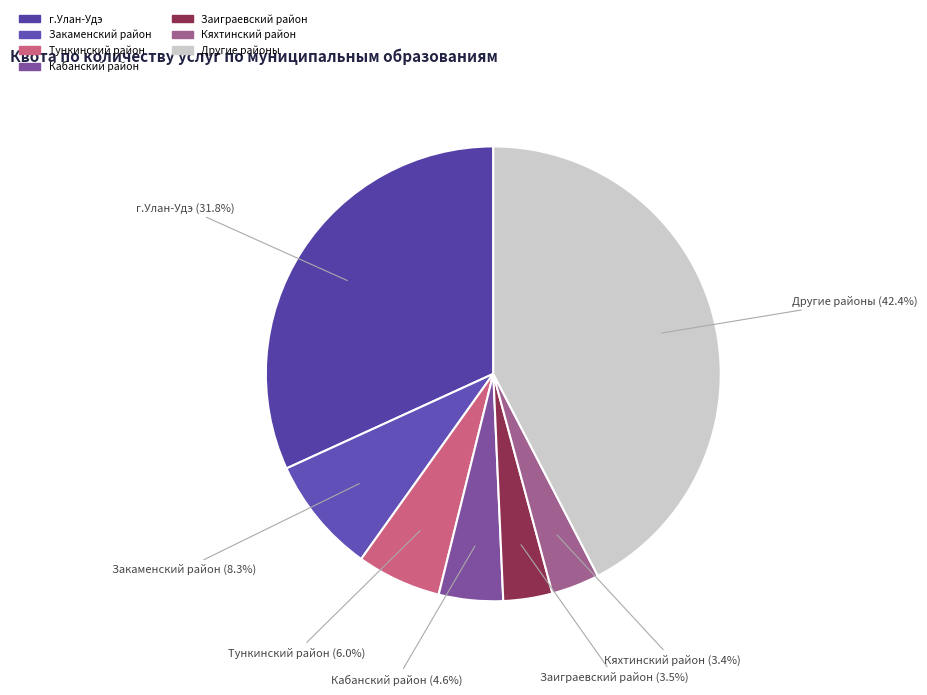

Count the number of slices in the pie.

7